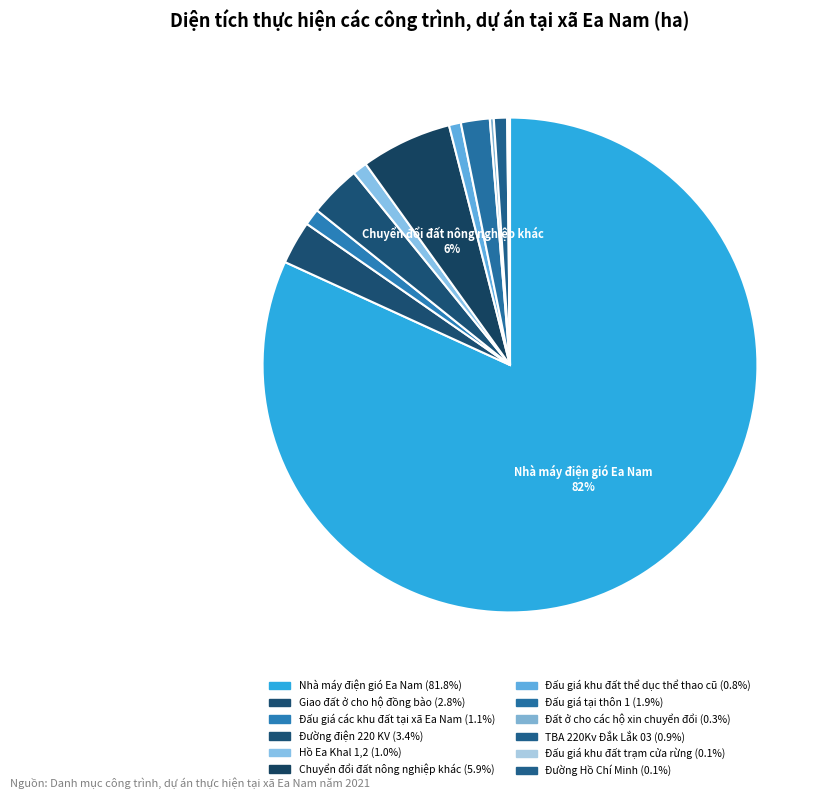

Which slice is the smallest?

Đấu giá khu đất trạm cửa rừng